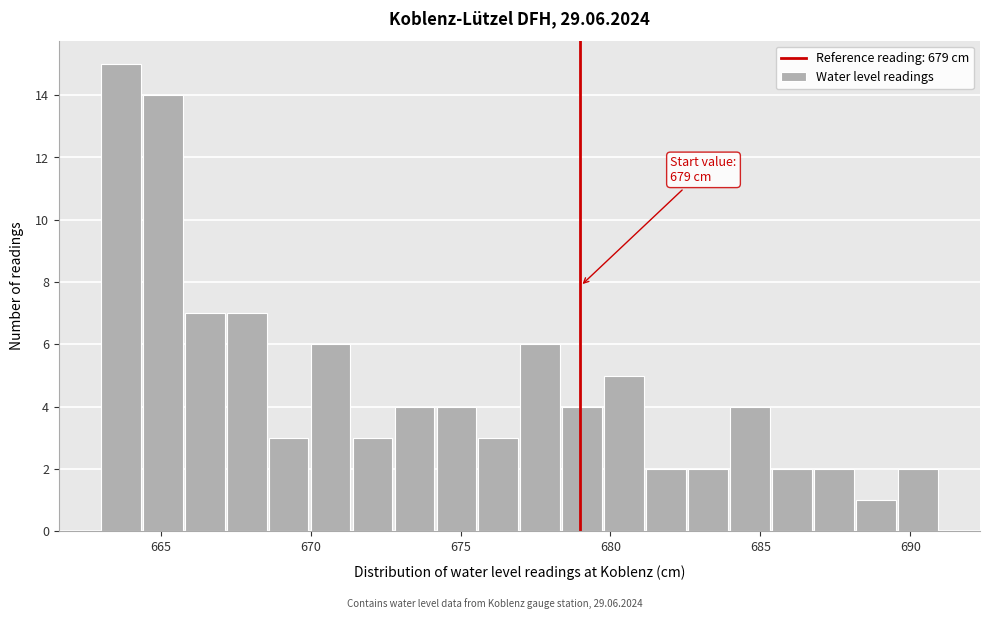

Read against the x-axis, roughly where is the centre of the tallest bar?

663.5